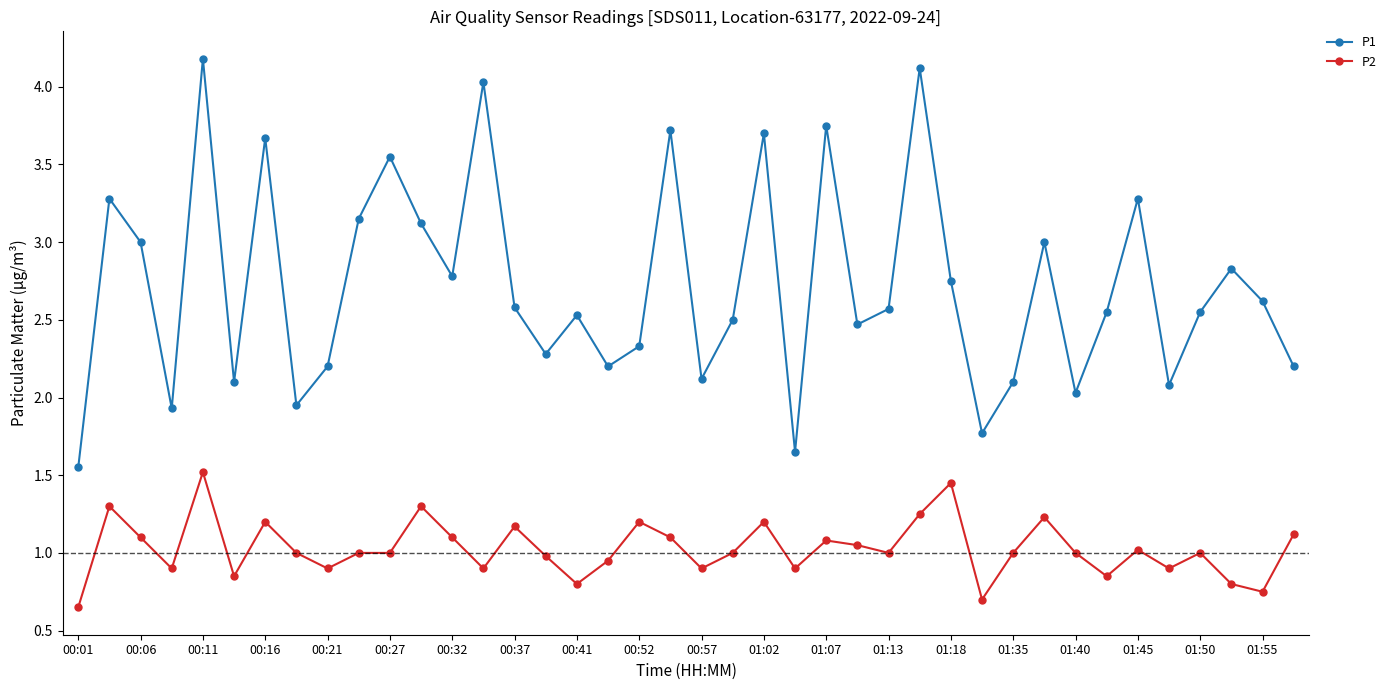

Is this an area chart (filled region under the line)?

No